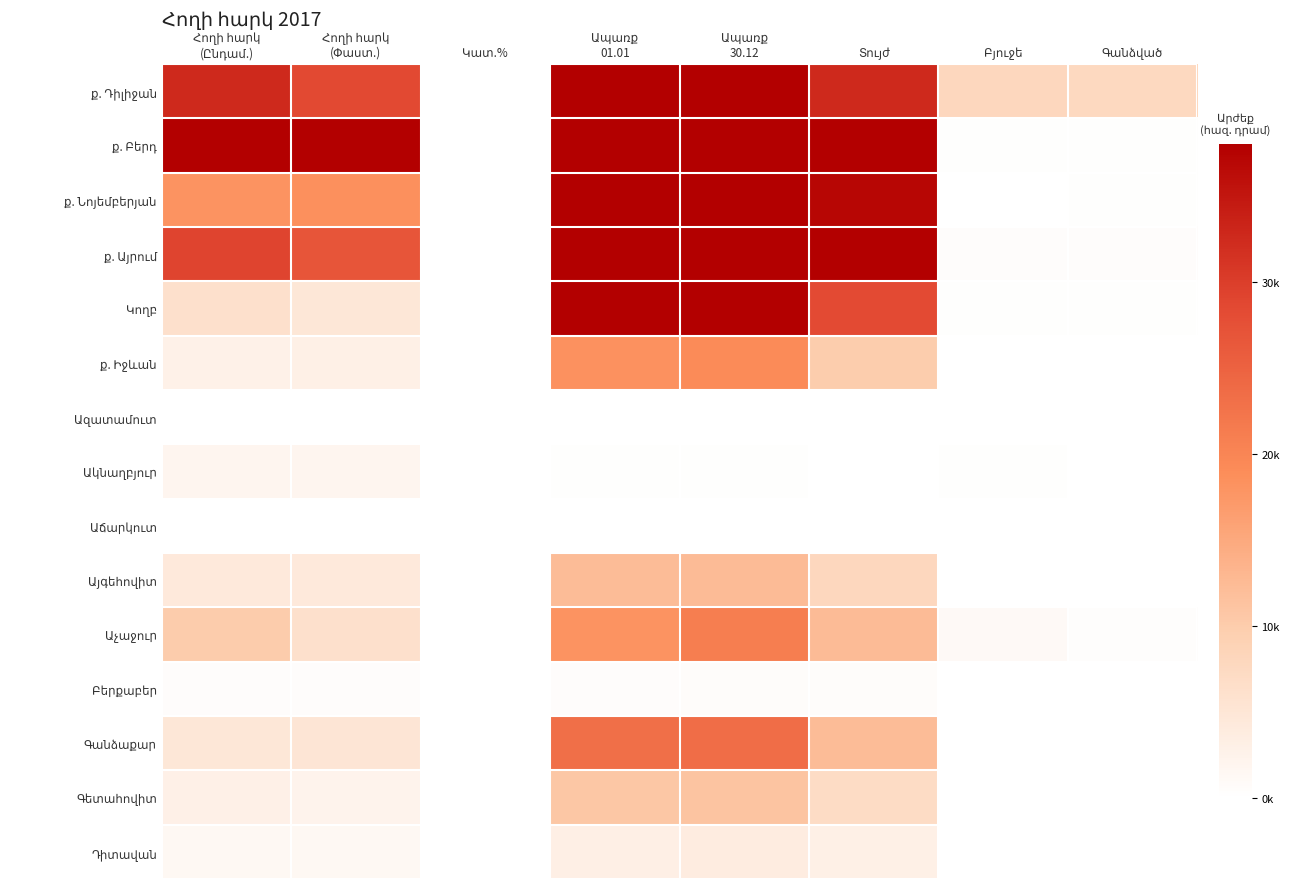

What is the total value across all series at Տույժ?

324611.8